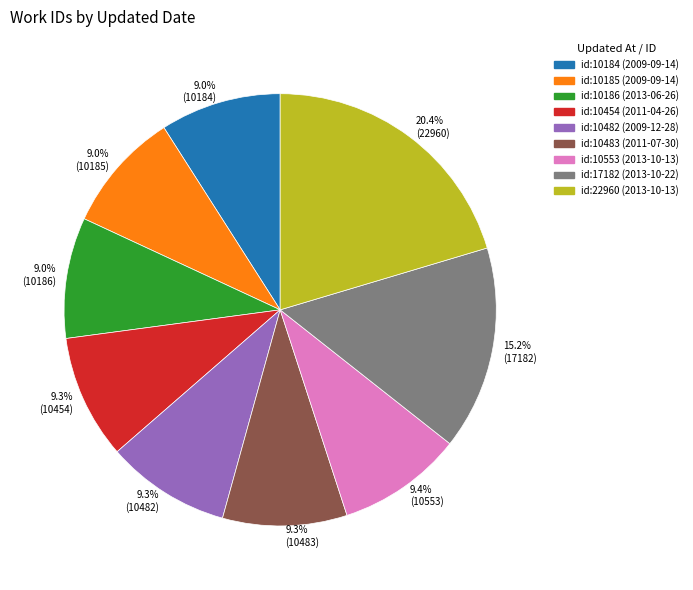

Approximately how many times larger is the value at id:10553 (2013-10-13) compared to id:10184 (2009-09-14)?

1.0